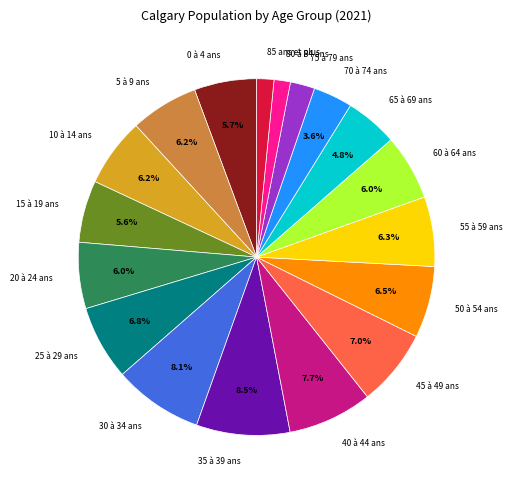

How many segments does this pie chart have?

18